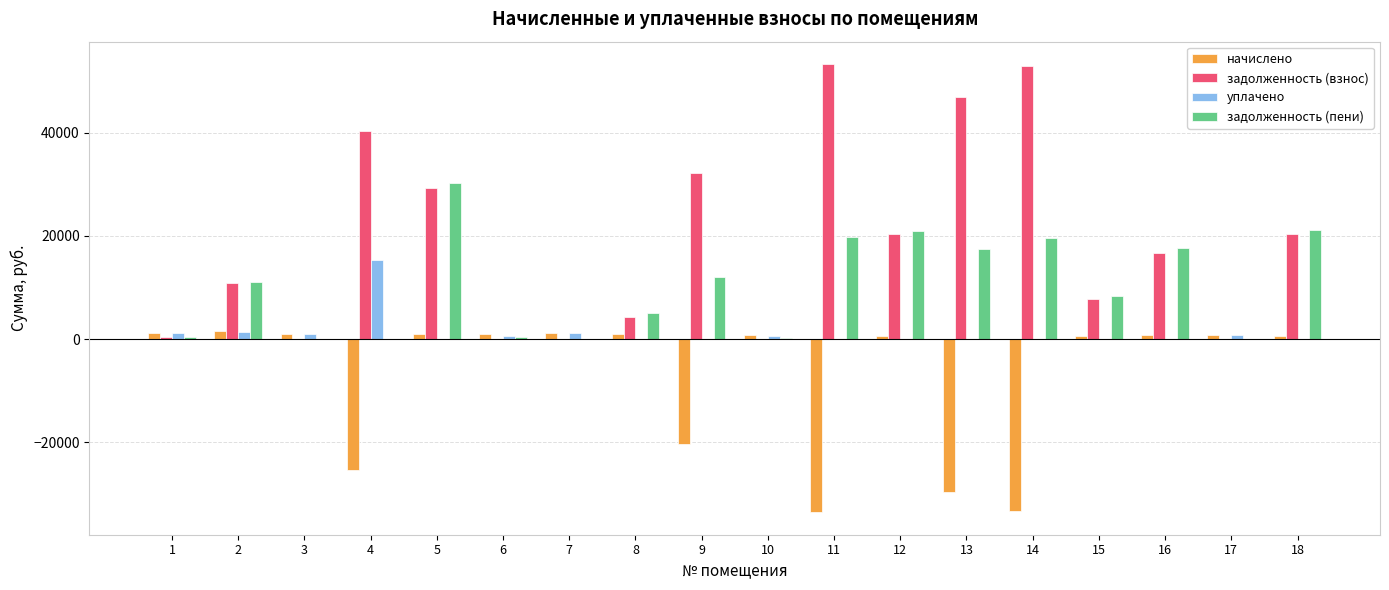

Where does the задолженность (пени) series first go above 11069?

2